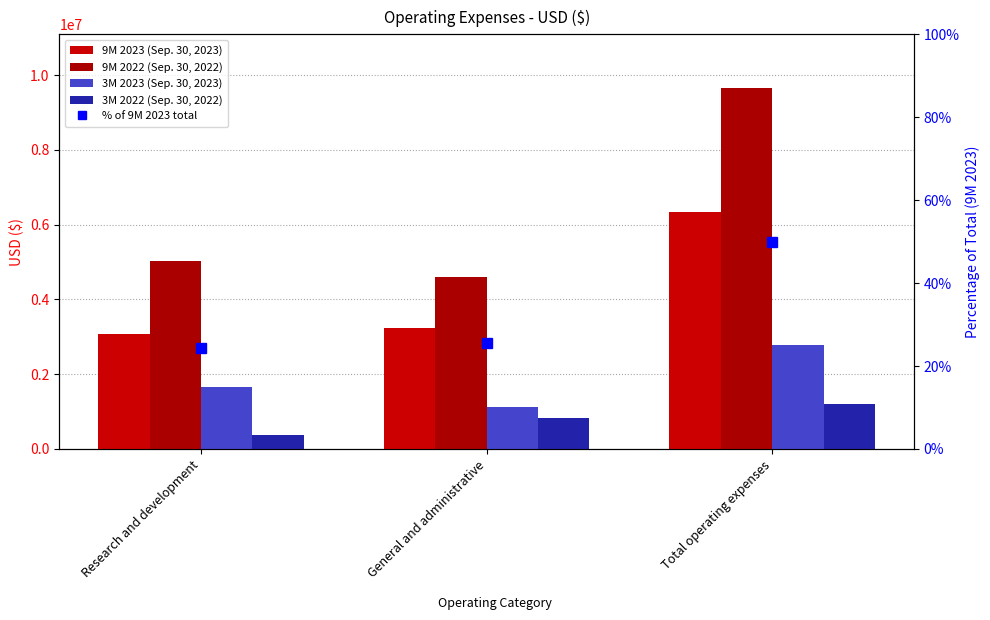

Which label corresponds to the largest value in the chart?

Total operating expenses